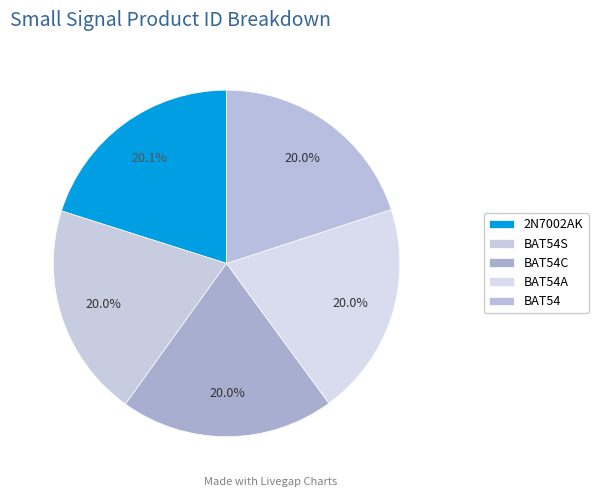

Approximately how many times larger is the value at 2N7002AK compared to BAT54A?

1.0